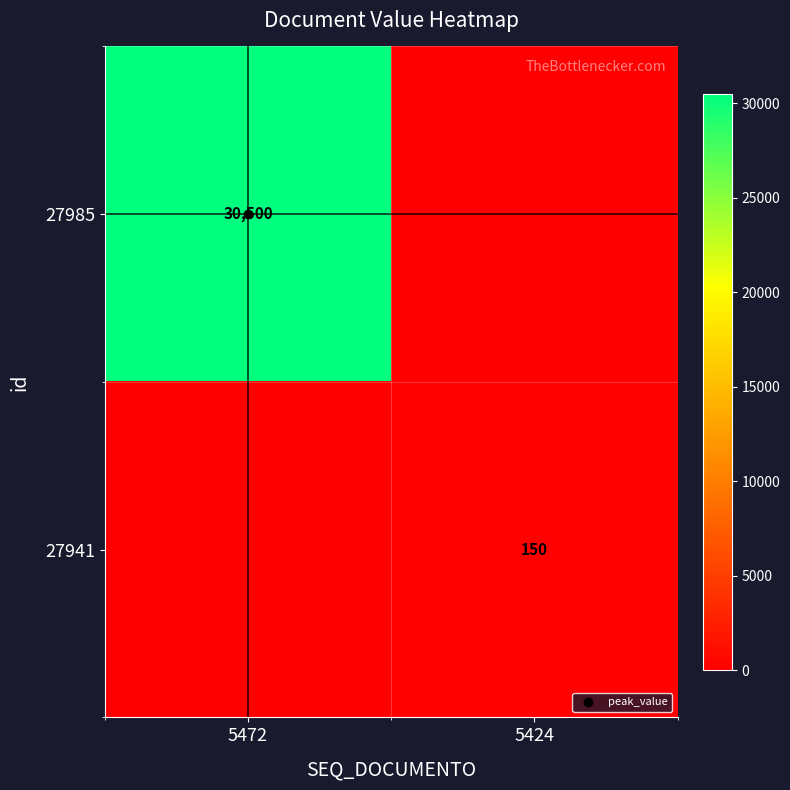

What is the total value across all series at 5472?

30500